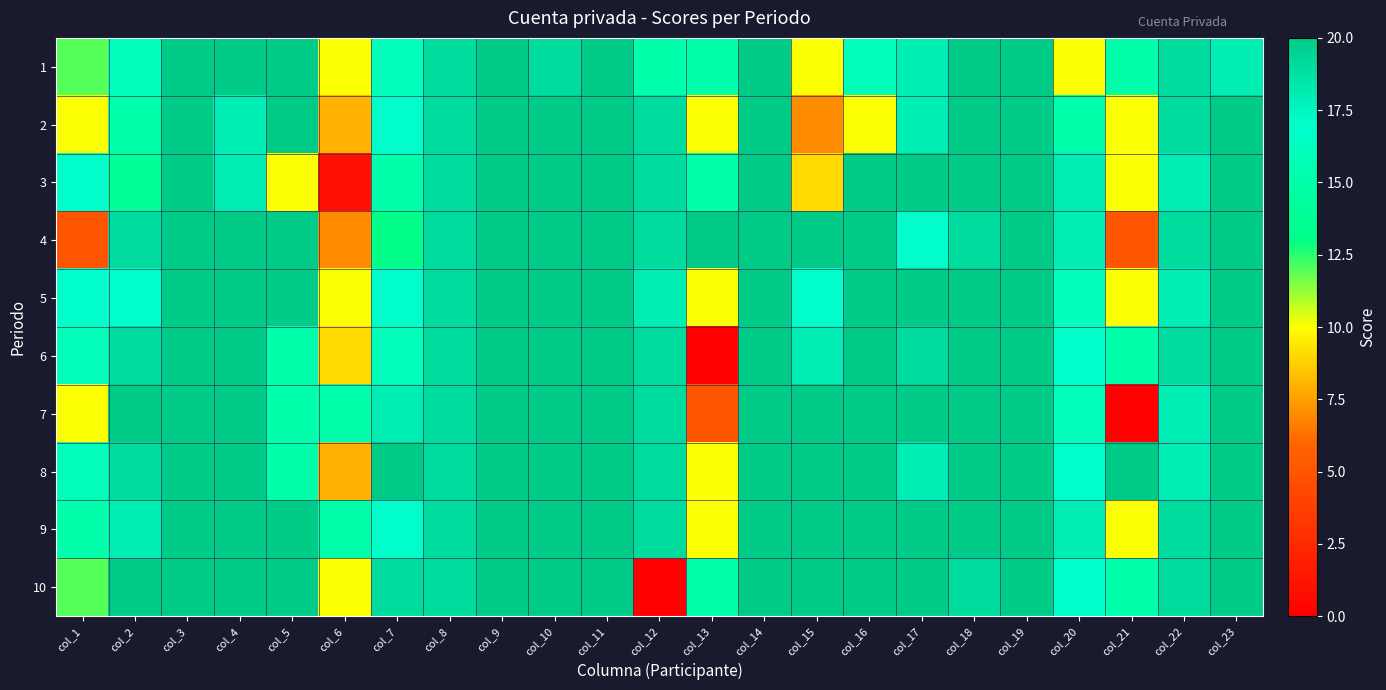

What is the greatest value displayed?

20